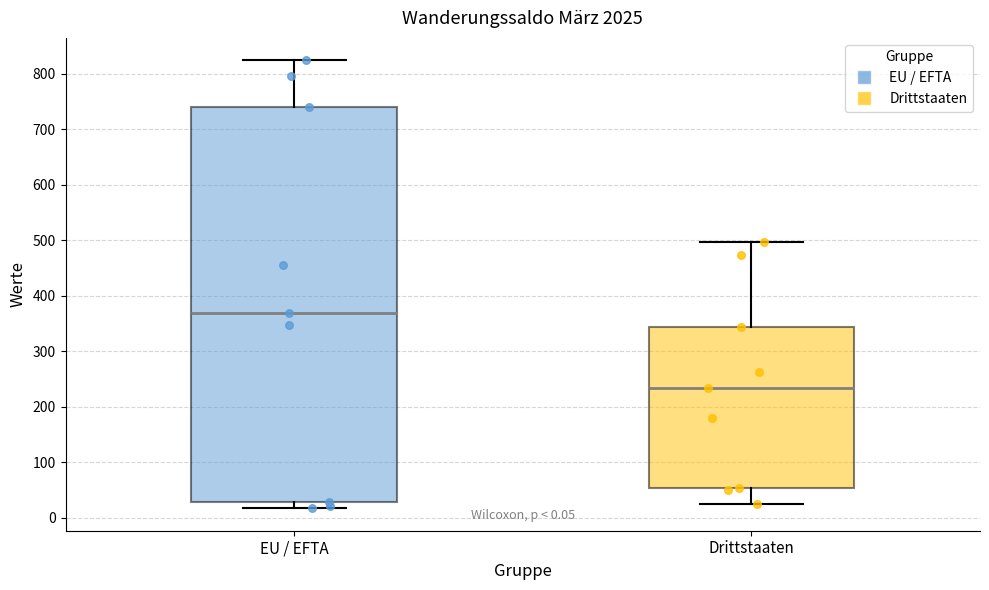

Which box's median line is the lowest?

Drittstaaten